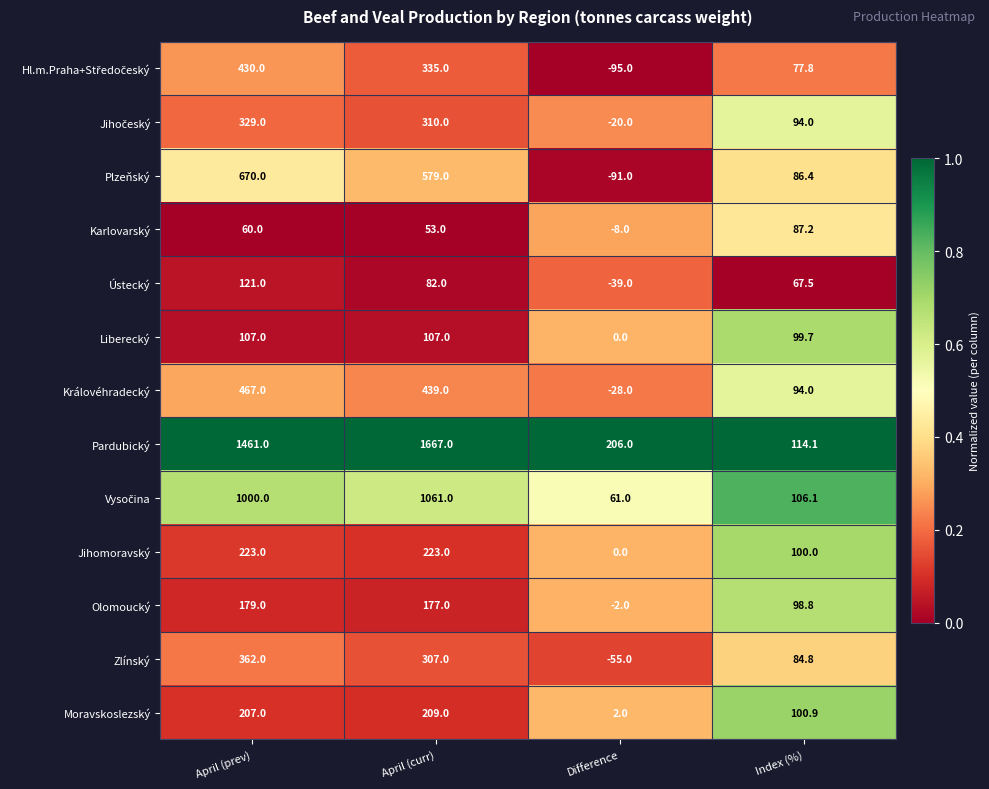

What is the greatest value displayed?

1667.0